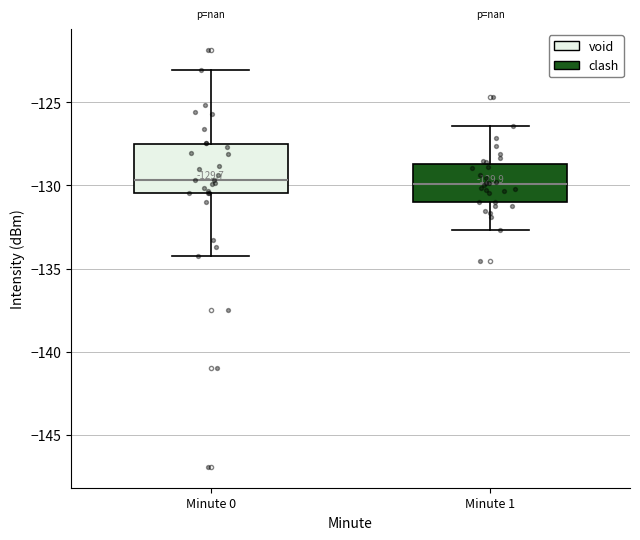

Which box is the tallest, from its lower edge to its upper edge?

Minute 0